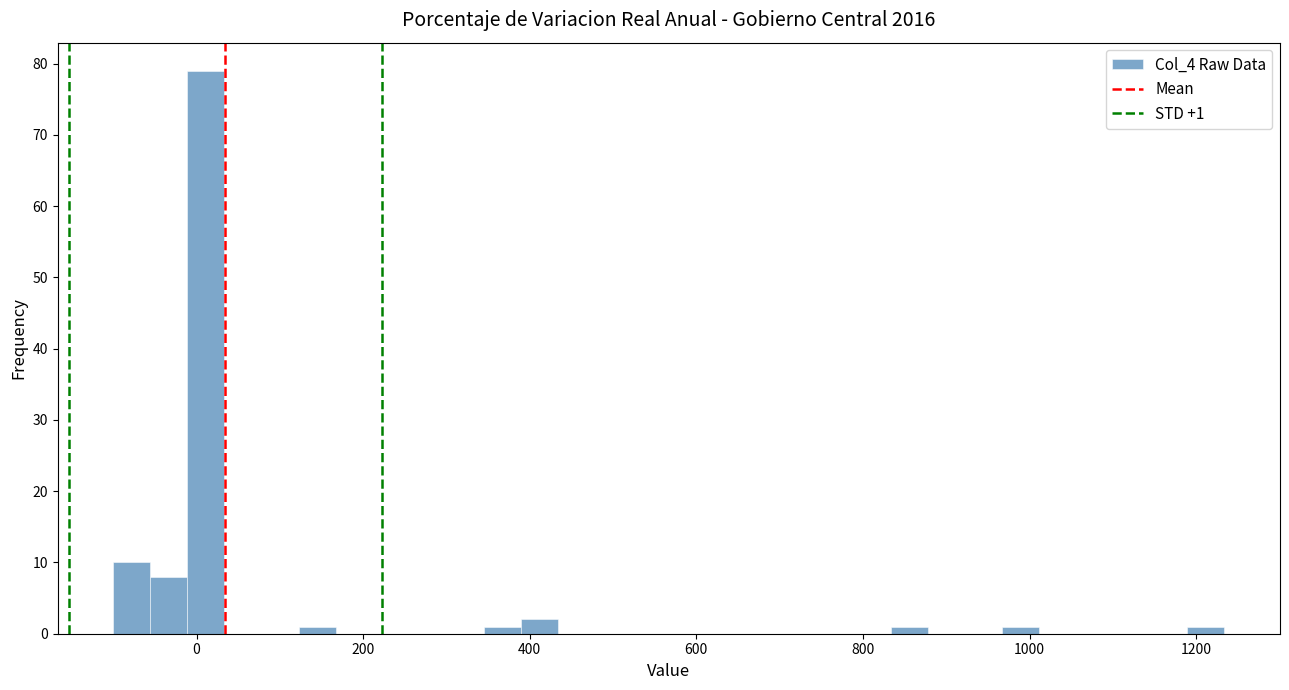

Read against the x-axis, roughly where is the centre of the tallest bar?

20